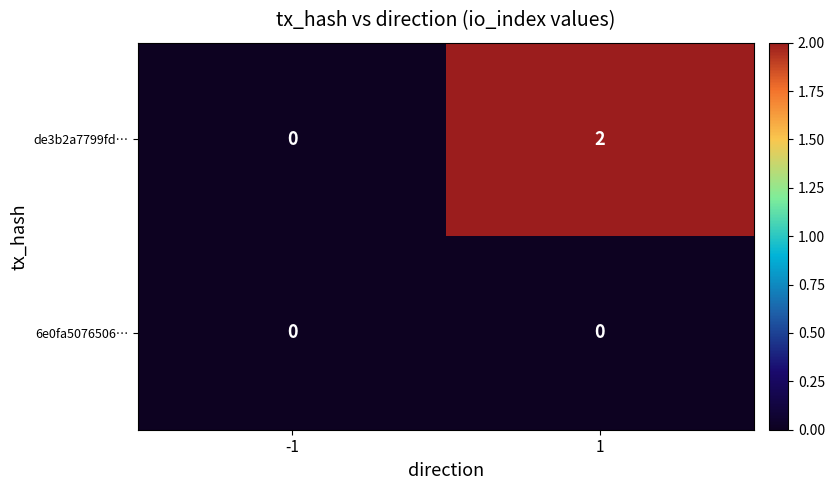

At 1, list the series in order from largest to smallest.

de3b2a7799fd…, 6e0fa5076506…